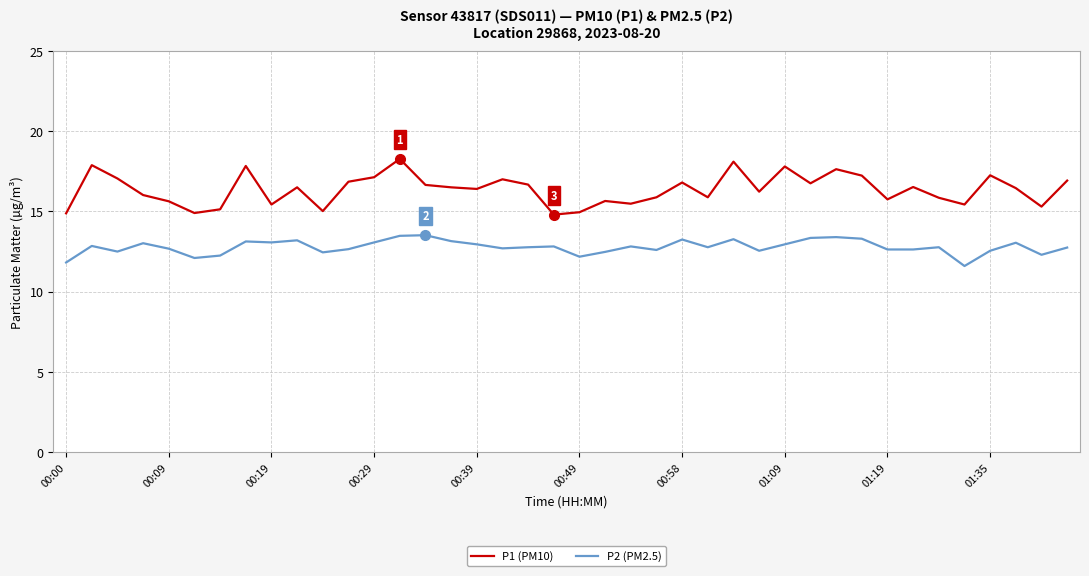

True or false: P1 (PM10) and P2 (PM2.5) cross at least once.

False